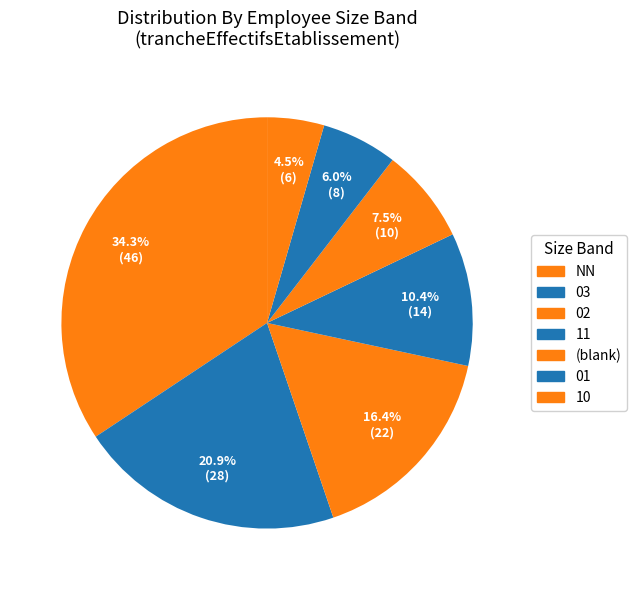

How many slices are in this pie chart?

7